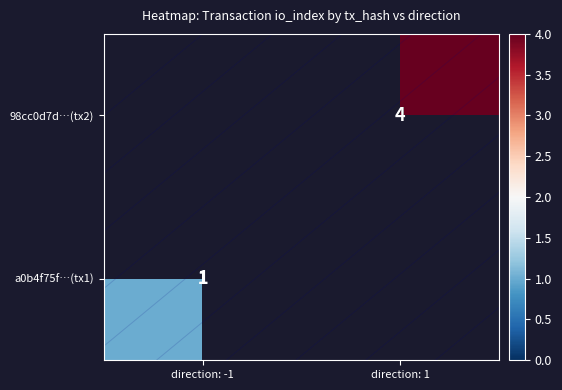

Rank the series by their average value, from lowest to highest.

a0b4f75f…(tx1), 98cc0d7d…(tx2)